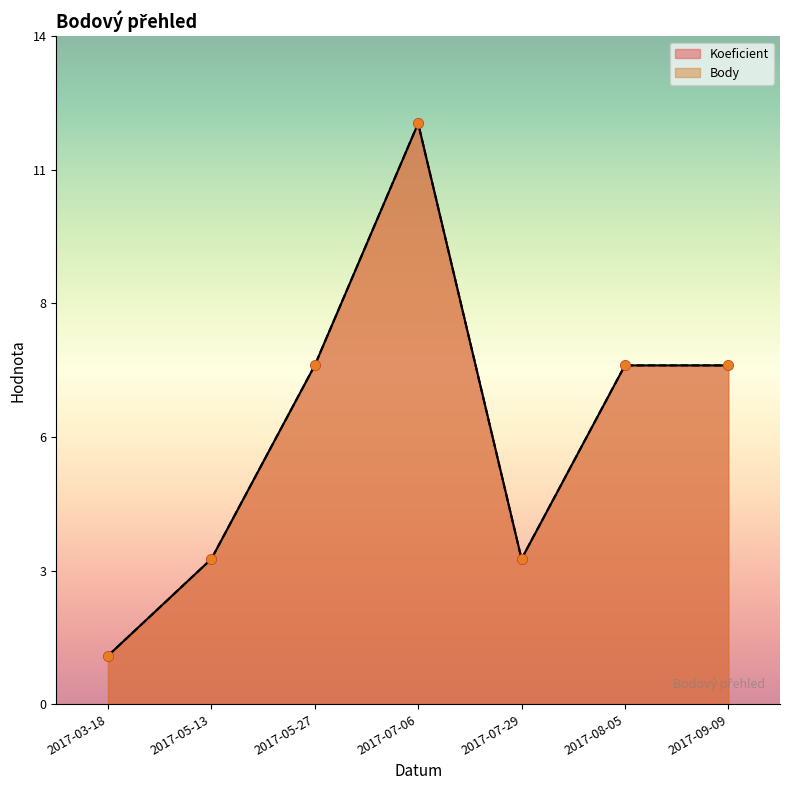

Is the value of Koeficient at 2017-09-09 greater than the value of Body at 2017-09-09?

No